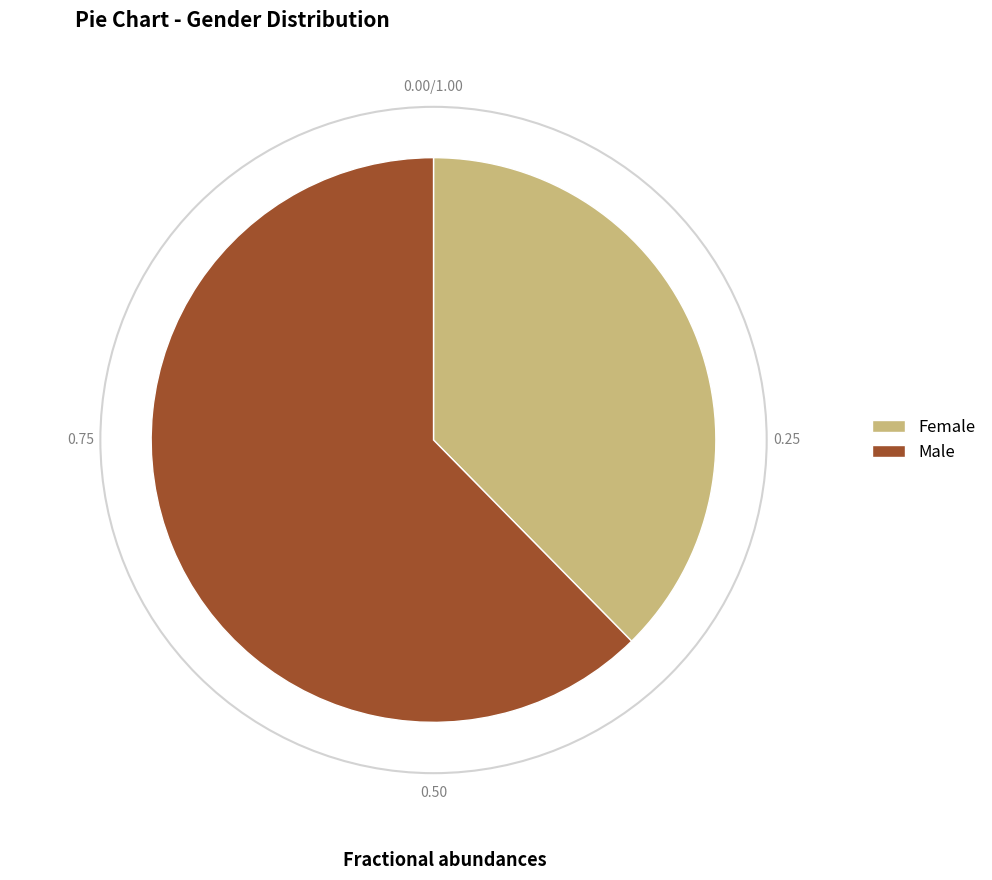

The Male slice represents 68% of the pie. True or false?

False